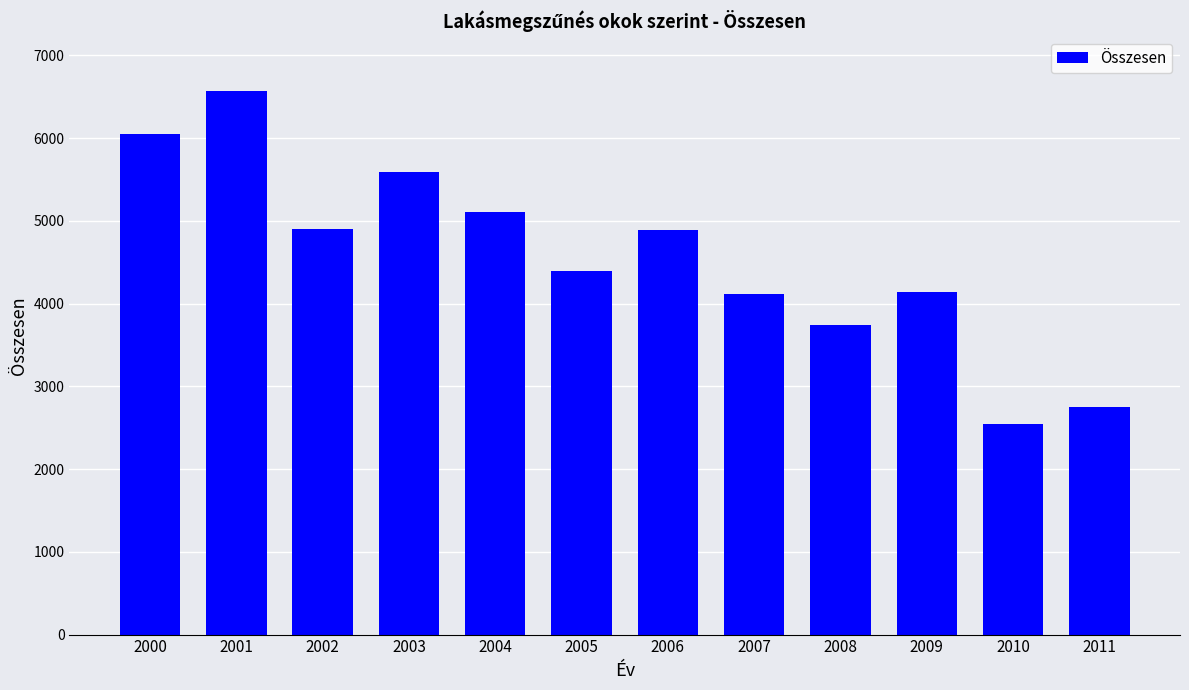

True or false: the data shows 2752 at 2011.

True